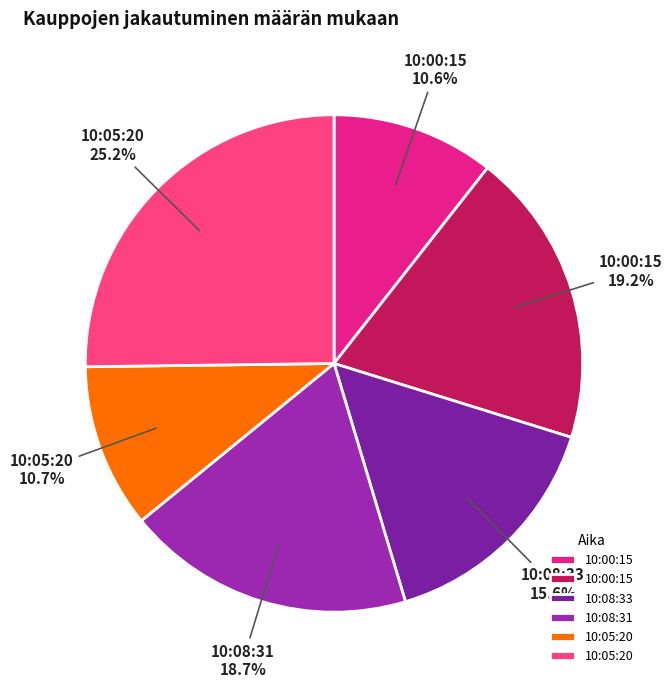

Which slice is the largest?

10:05:20 (269)